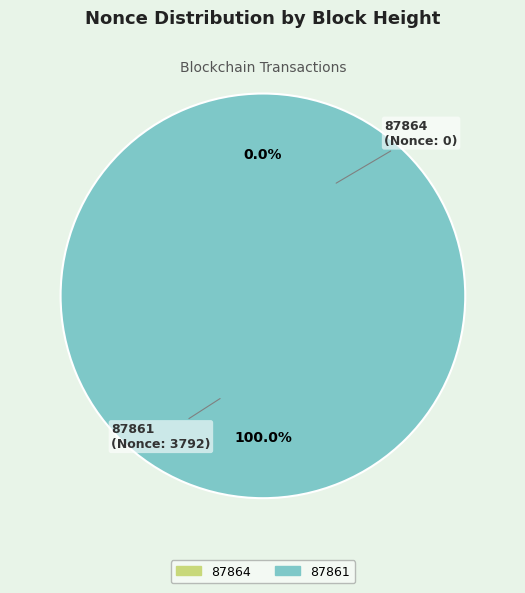

How many segments does this pie chart have?

2